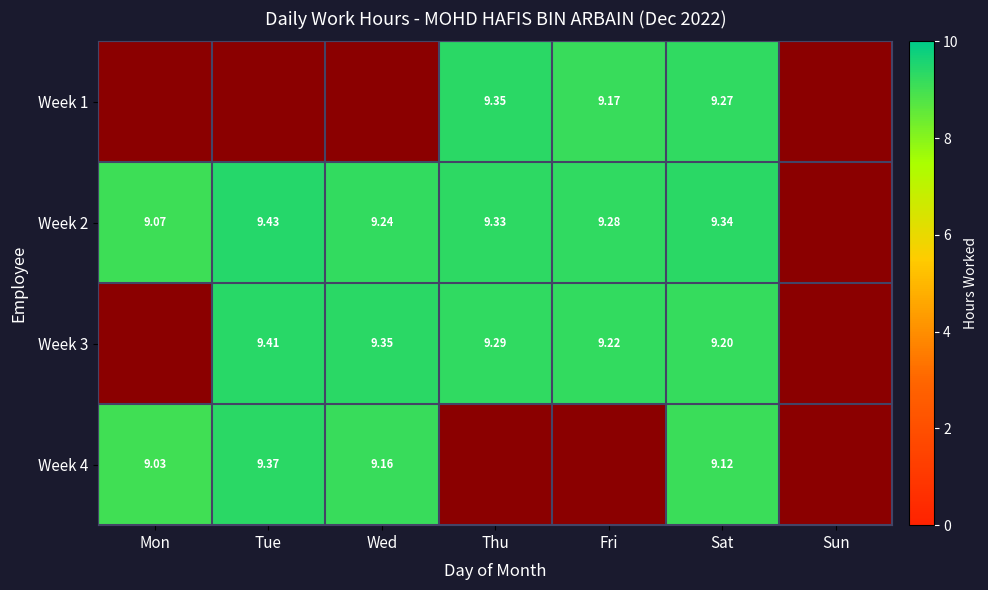

How many positive values does the Week 3 series have?

5